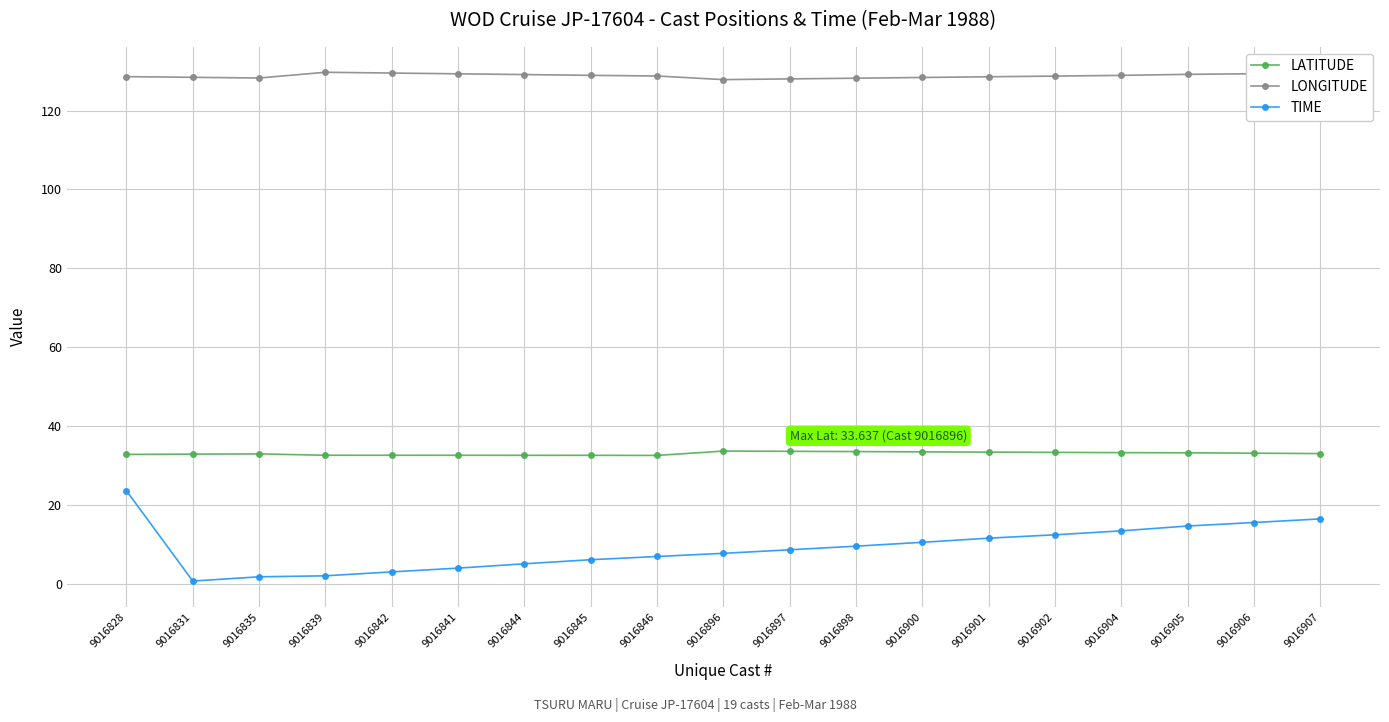

What is the highest value of the LONGITUDE series?

129.7